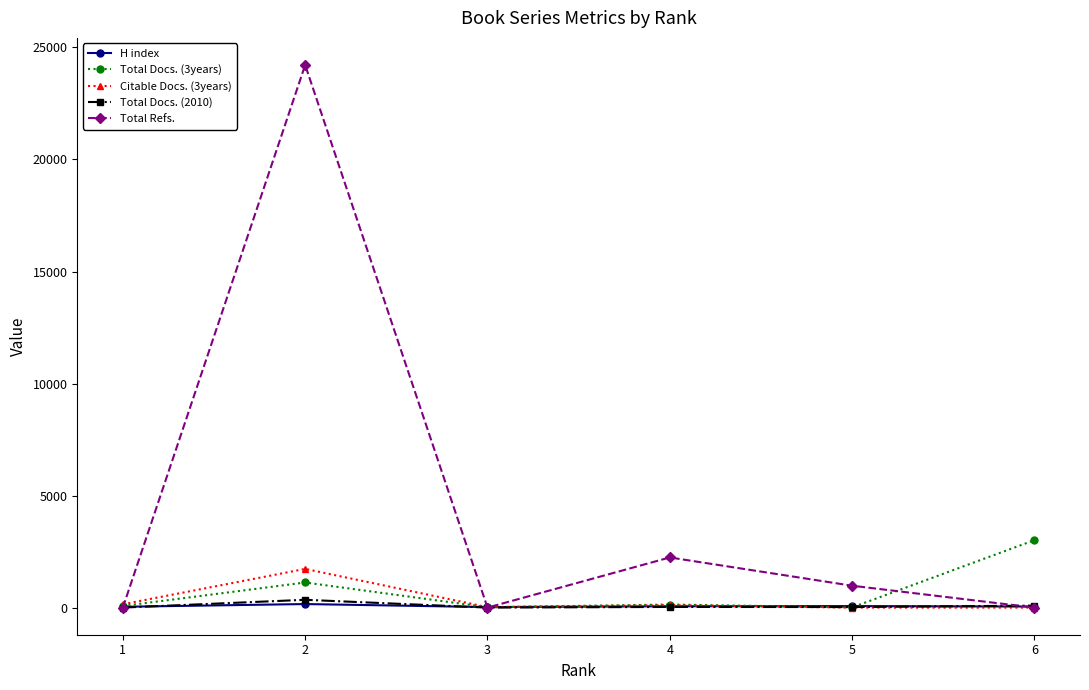

What is the greatest value displayed?

24216